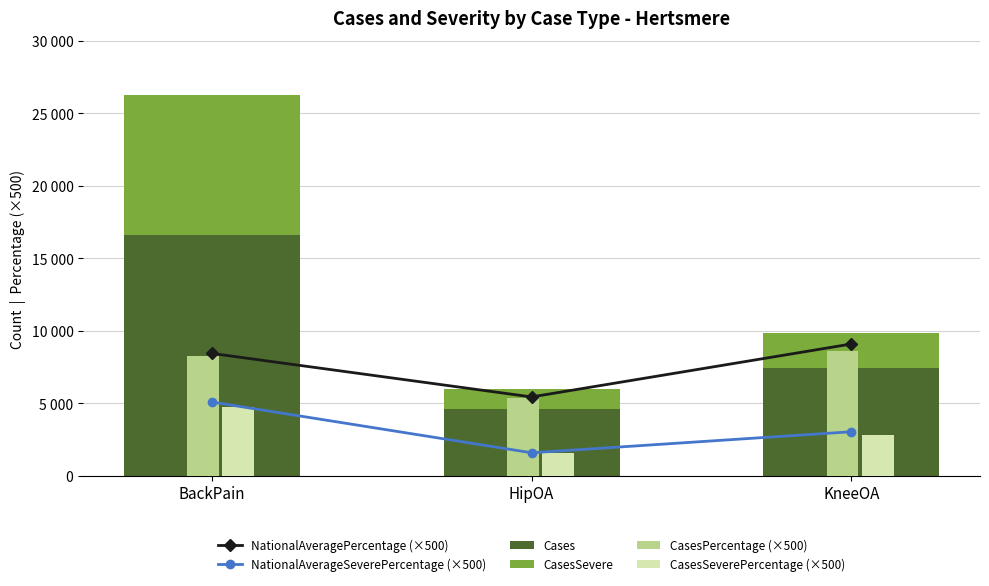

The value of Cases at BackPain is 5714. True or false?

False